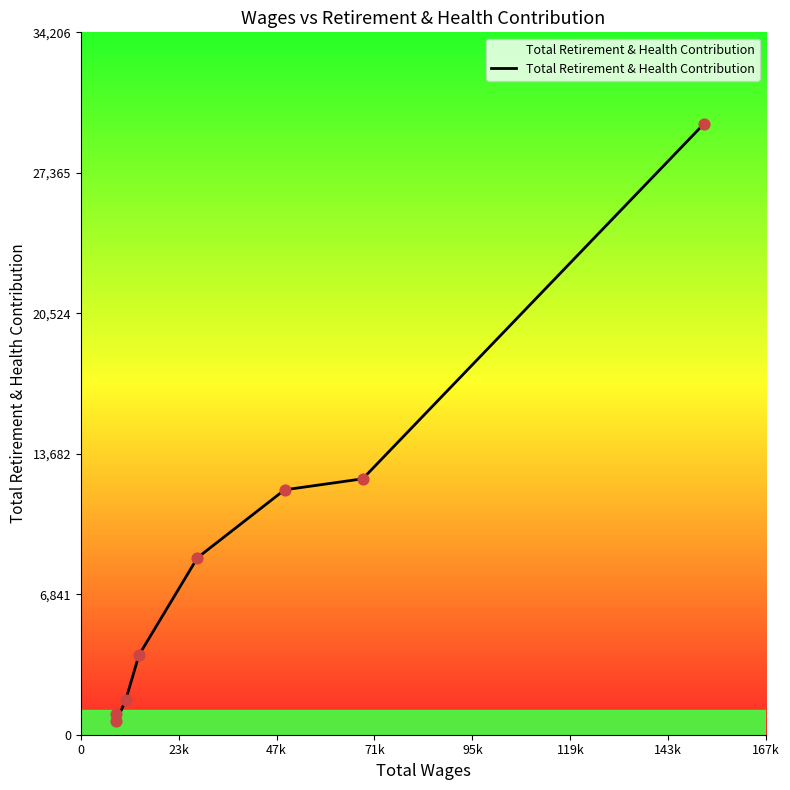

What is the average value?

8744